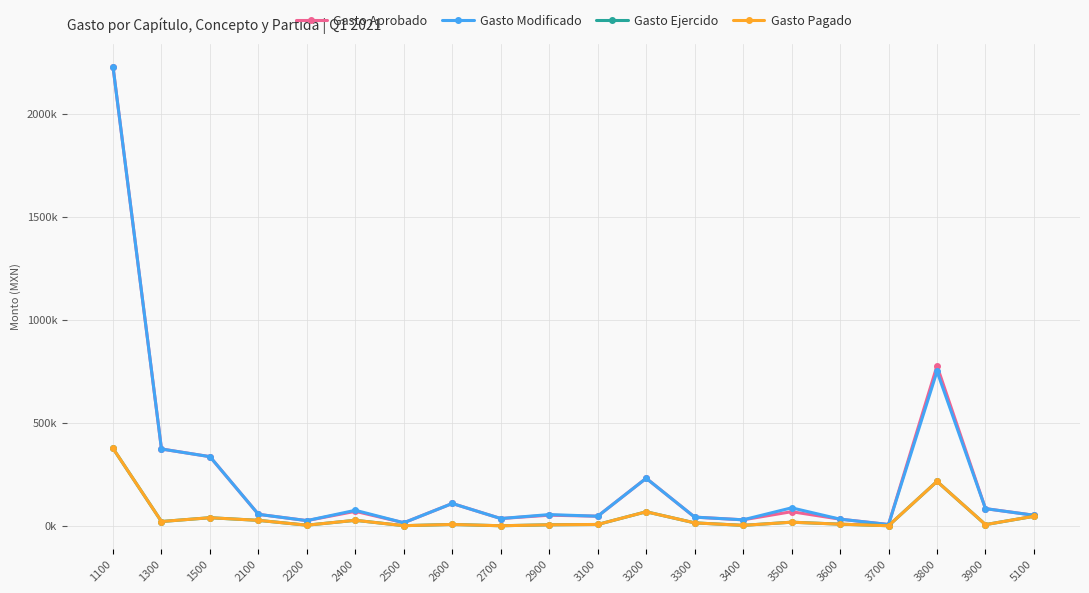

Is this an area chart (filled region under the line)?

No